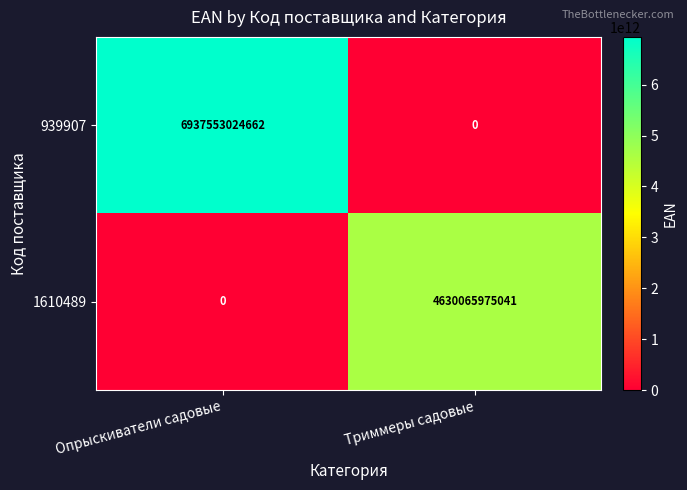

What is the total value across all series at Опрыскиватели садовые?

6937553024662